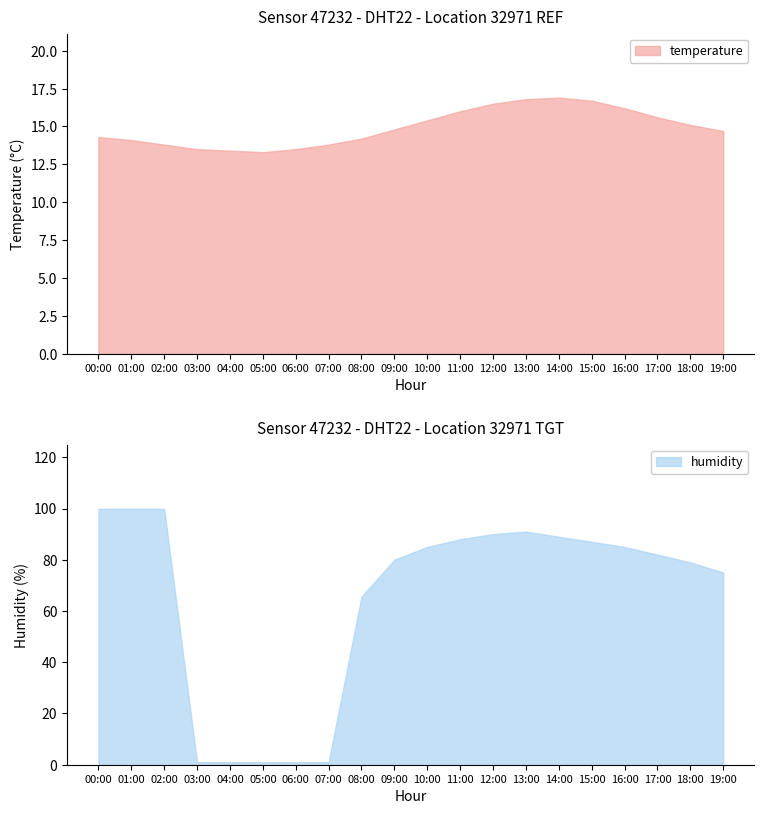

What are all the series names shown in the legend?

temperature, humidity